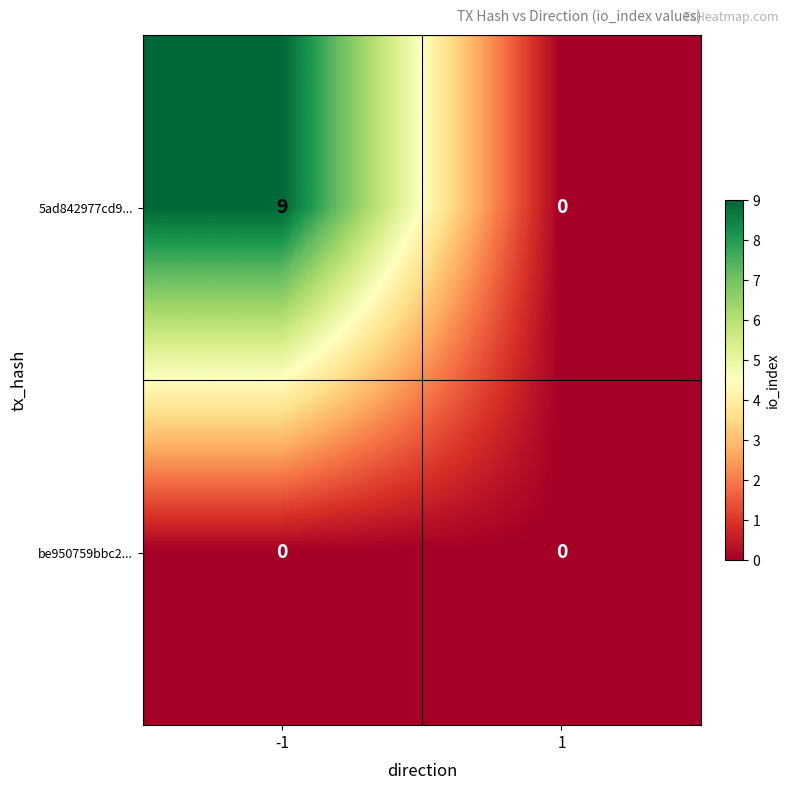

Which series has the largest range (max minus min)?

5ad842977cd9...